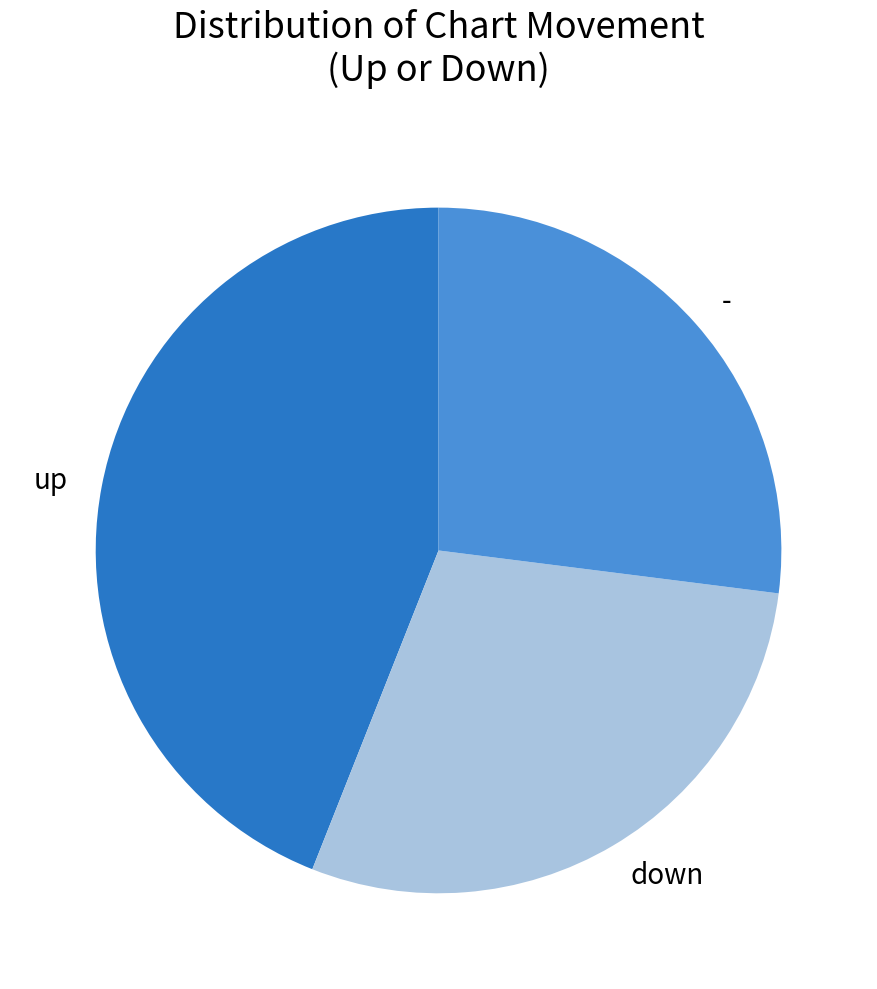

Which slice is the largest?

up